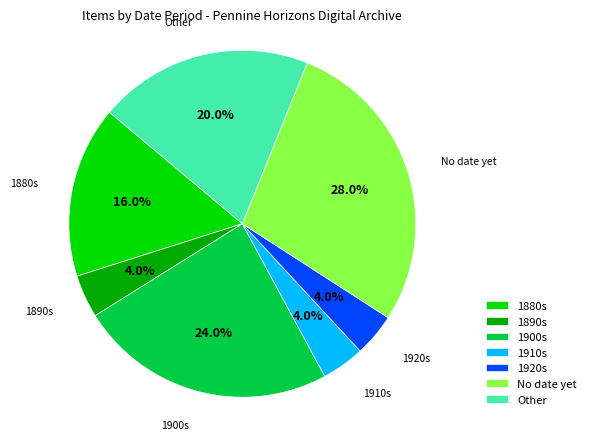

To the nearest percent, what is the difference between the No date yet and 1920s slice percentages?

24%